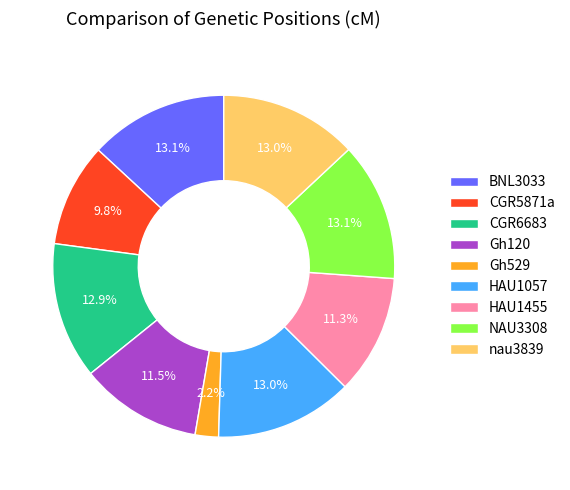

Does BNL3033 represent more than half of the total?

No